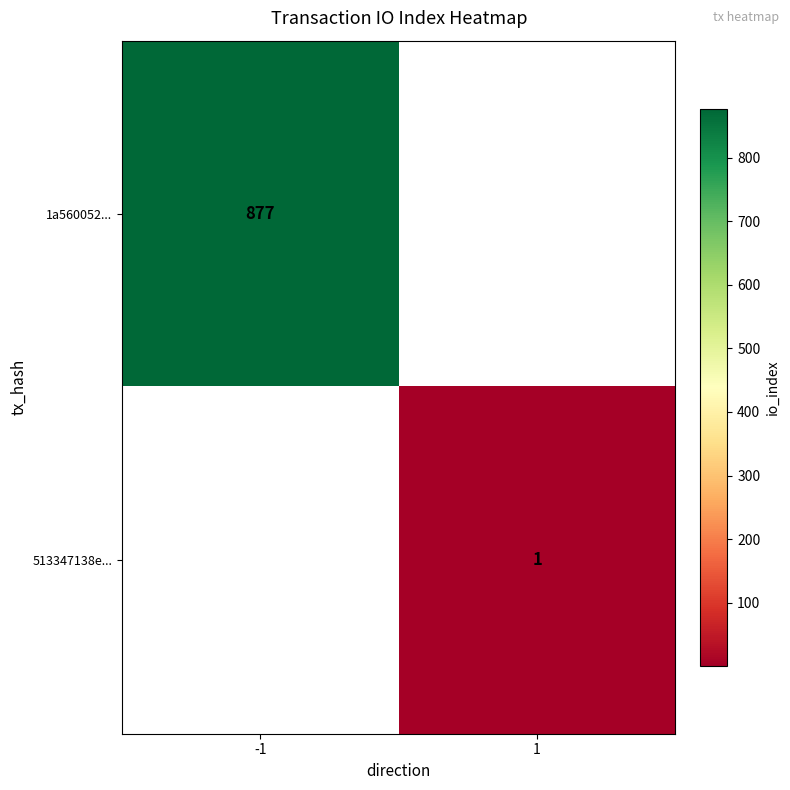

Is it true that 513347138e... equals 0 at 1?

False